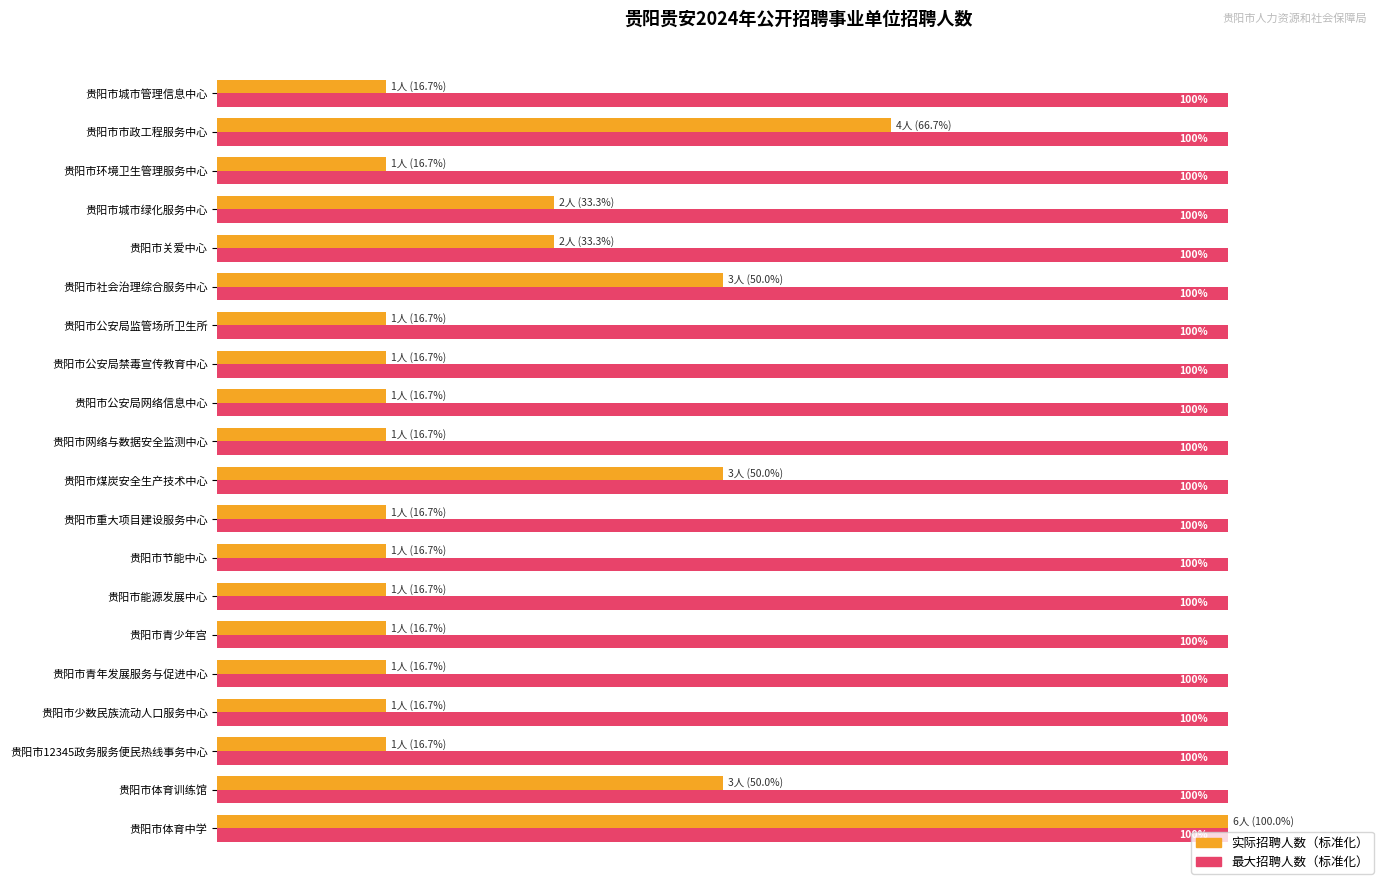

Which category has the highest value in the 实际招聘人数（标准化） series?

贵阳市体育中学